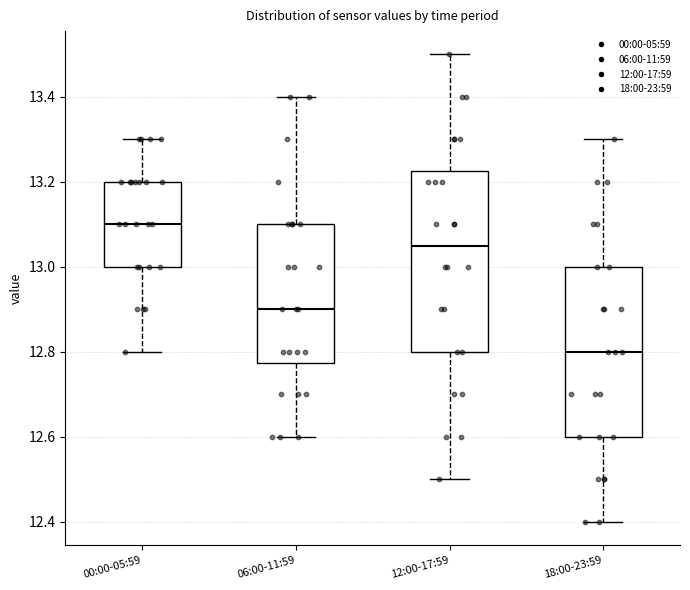

Which box has the lowest median line?

18:00-23:59